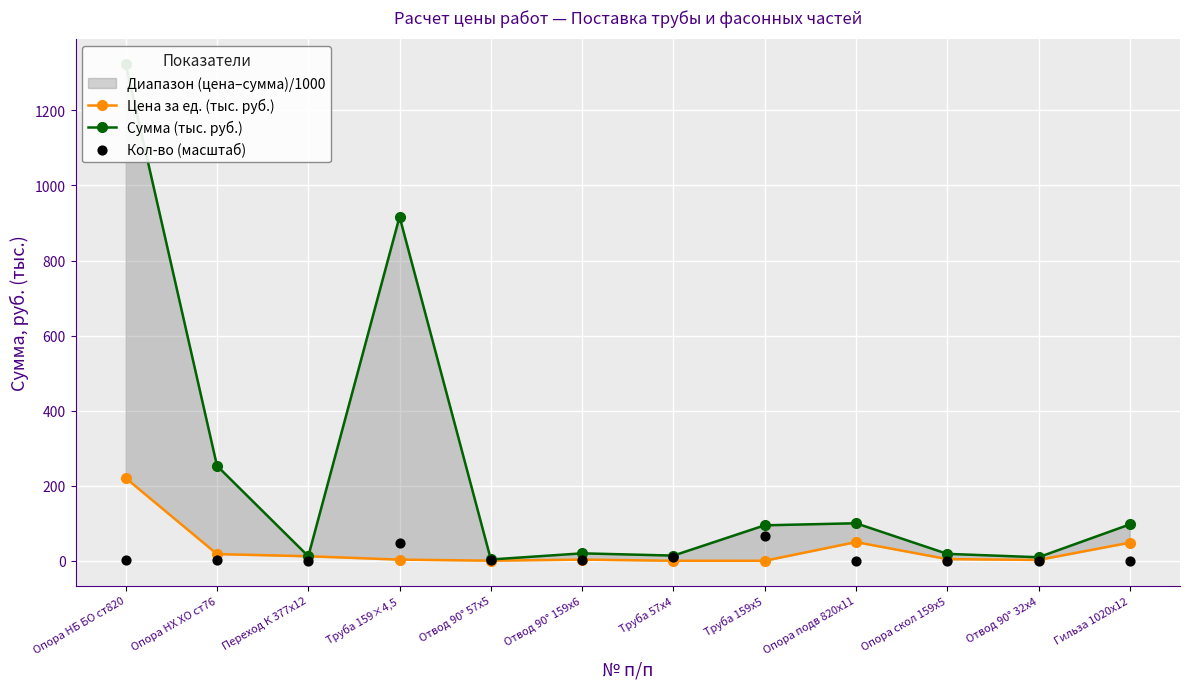

Is the value of Кол-во (масштаб) at Труба 159х5 greater than the value of Сумма (тыс. руб.) at Отвод 90° 32х4?

Yes